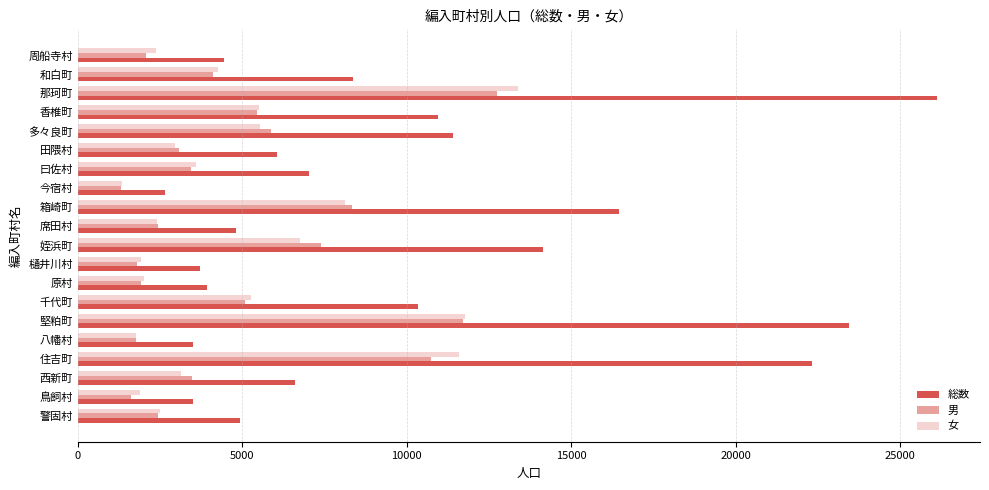

What is the sum of the 総数 values at 八幡村 and 警固村?

8446